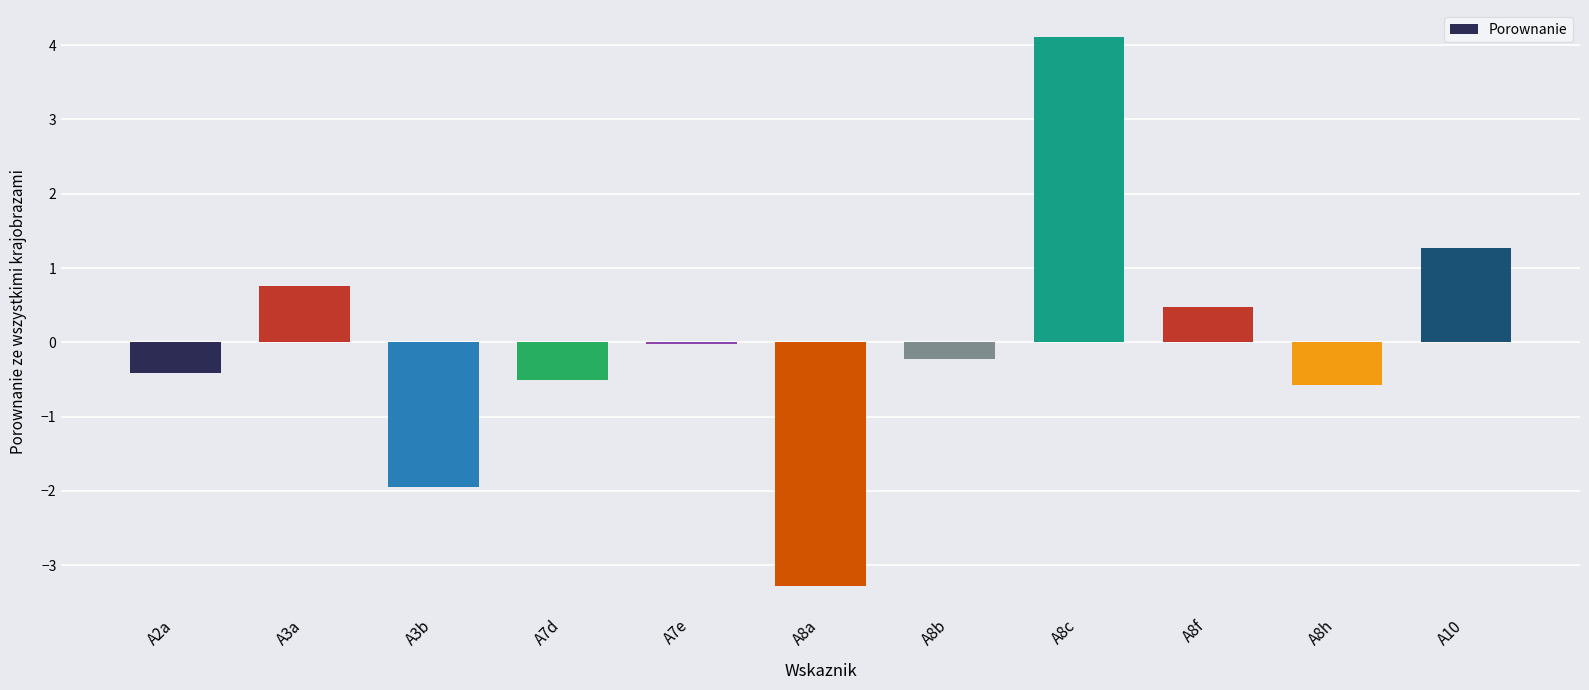

At which label does the data first exceed 0?

A3a